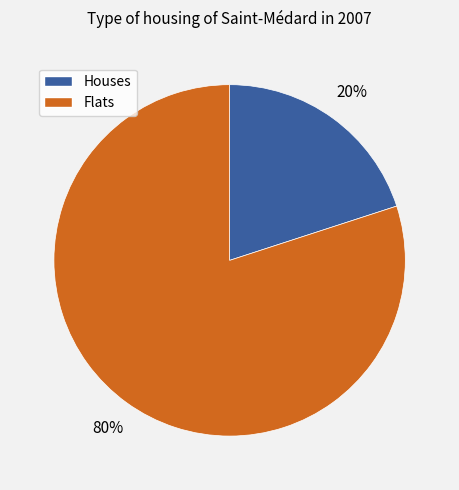

Does any single category account for the majority?

Yes